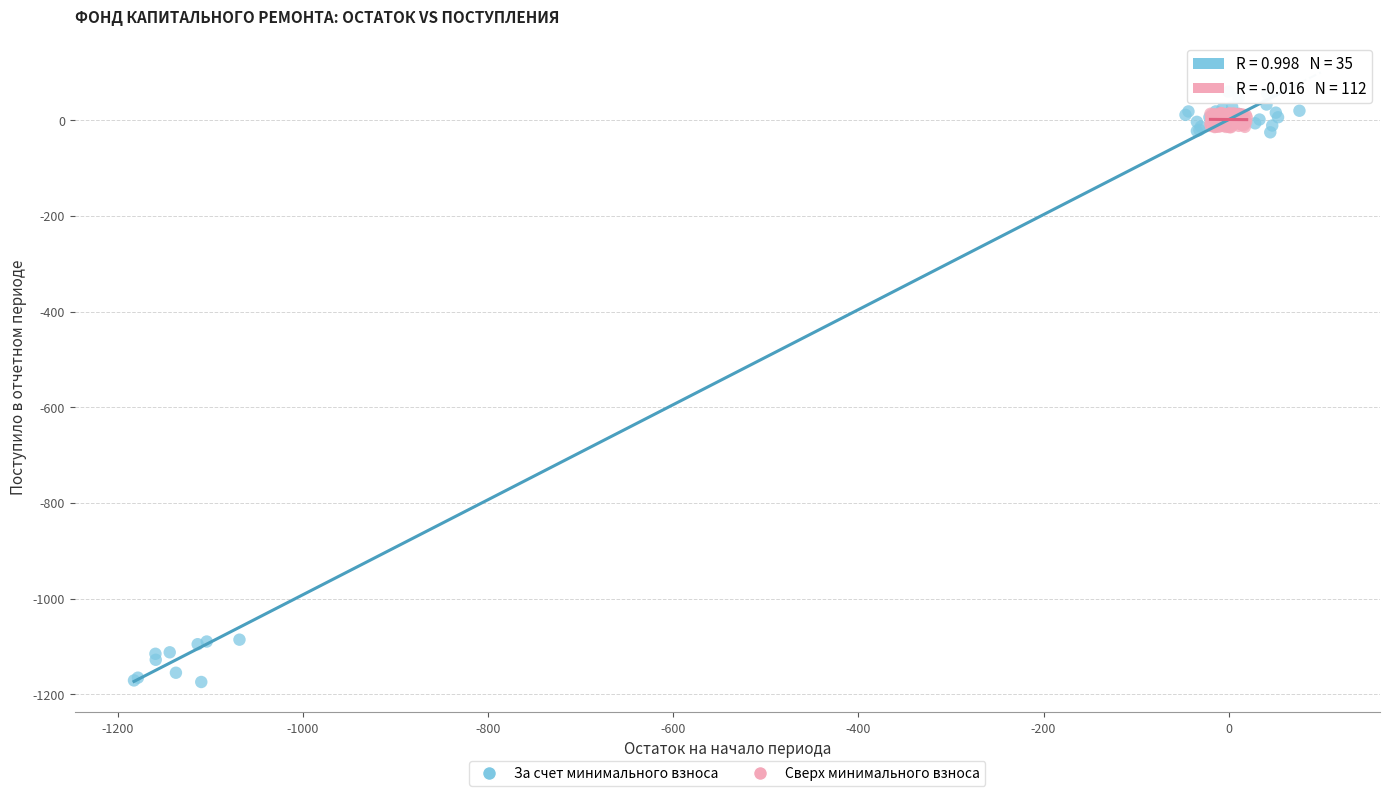

Which series reaches the maximum Y coordinate?

За счет минимального взноса